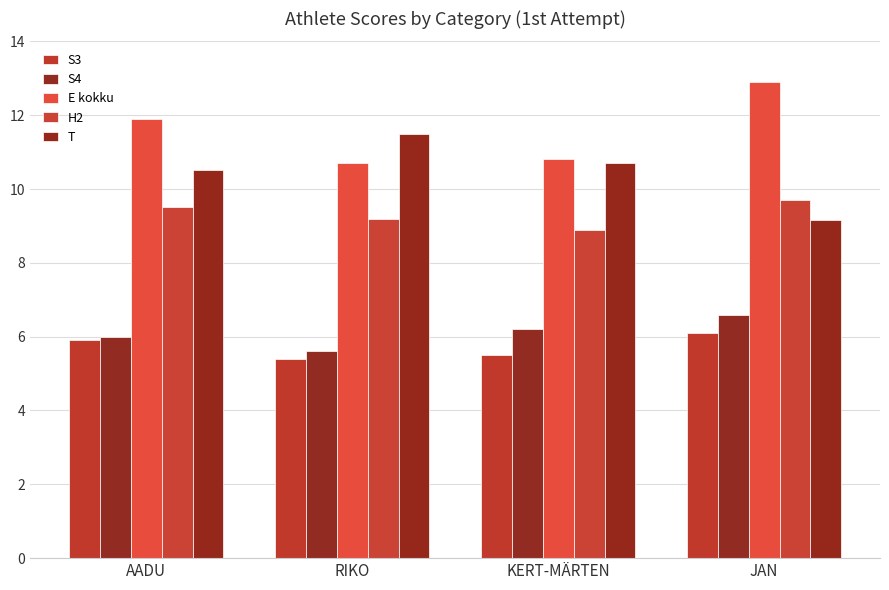

How many values in the T series are below 10?

1